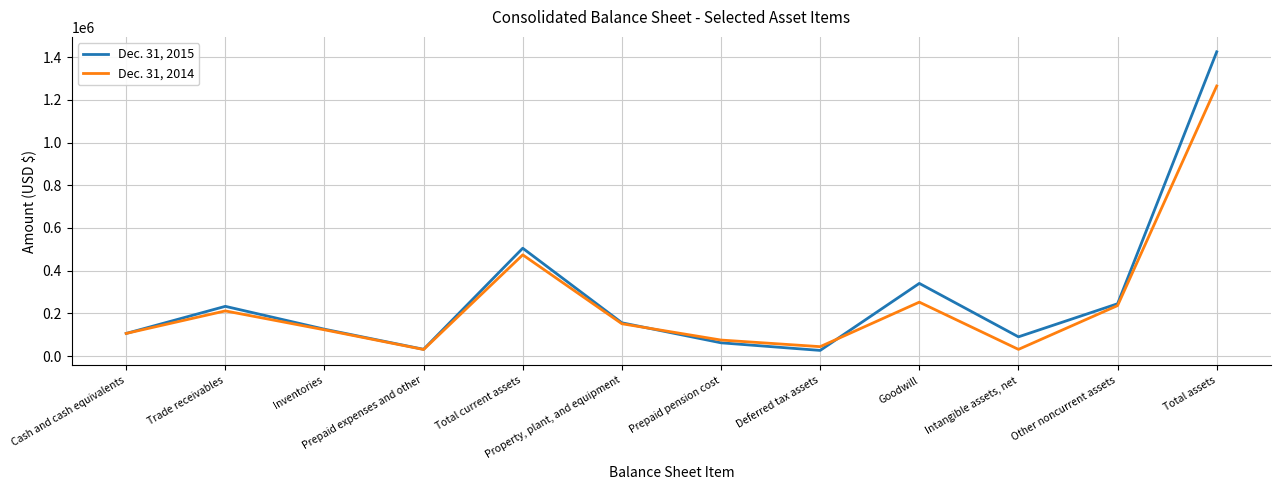

List the series in order of their peak value, lowest first.

Dec. 31, 2014, Dec. 31, 2015